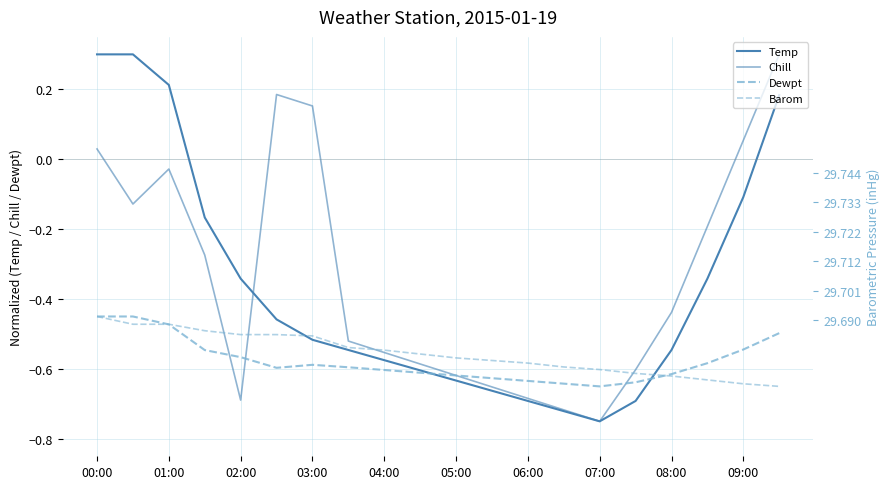

Does the chart have visible grid lines?

Yes